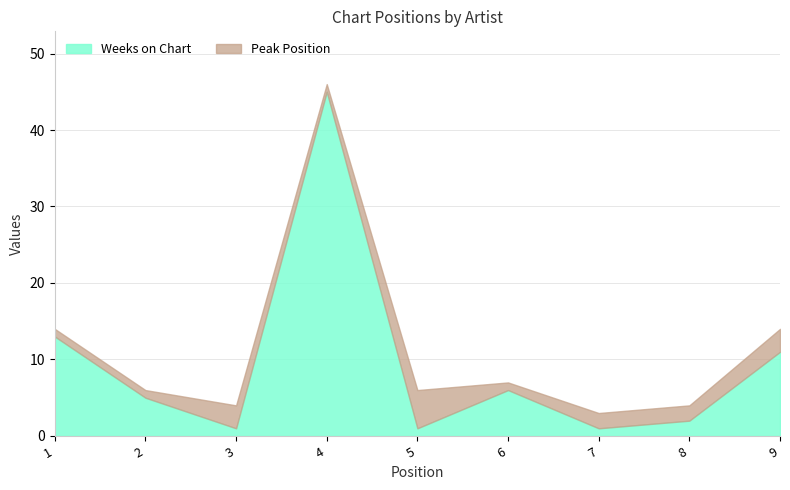

Is it true that Weeks on Chart equals 1 at 8?

False